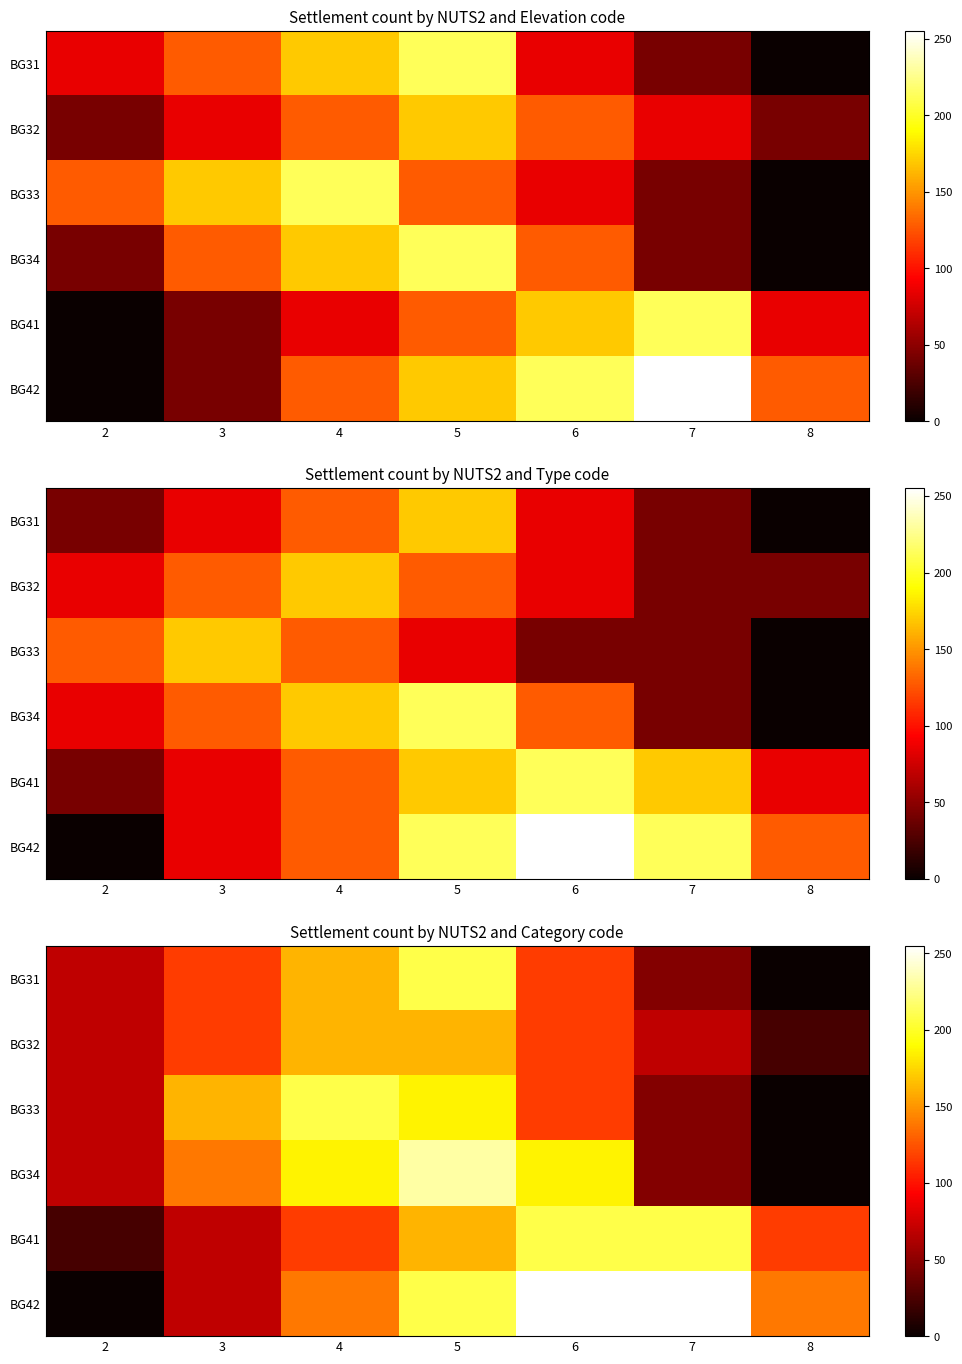

Which category has the highest value in the BG42 series?

6